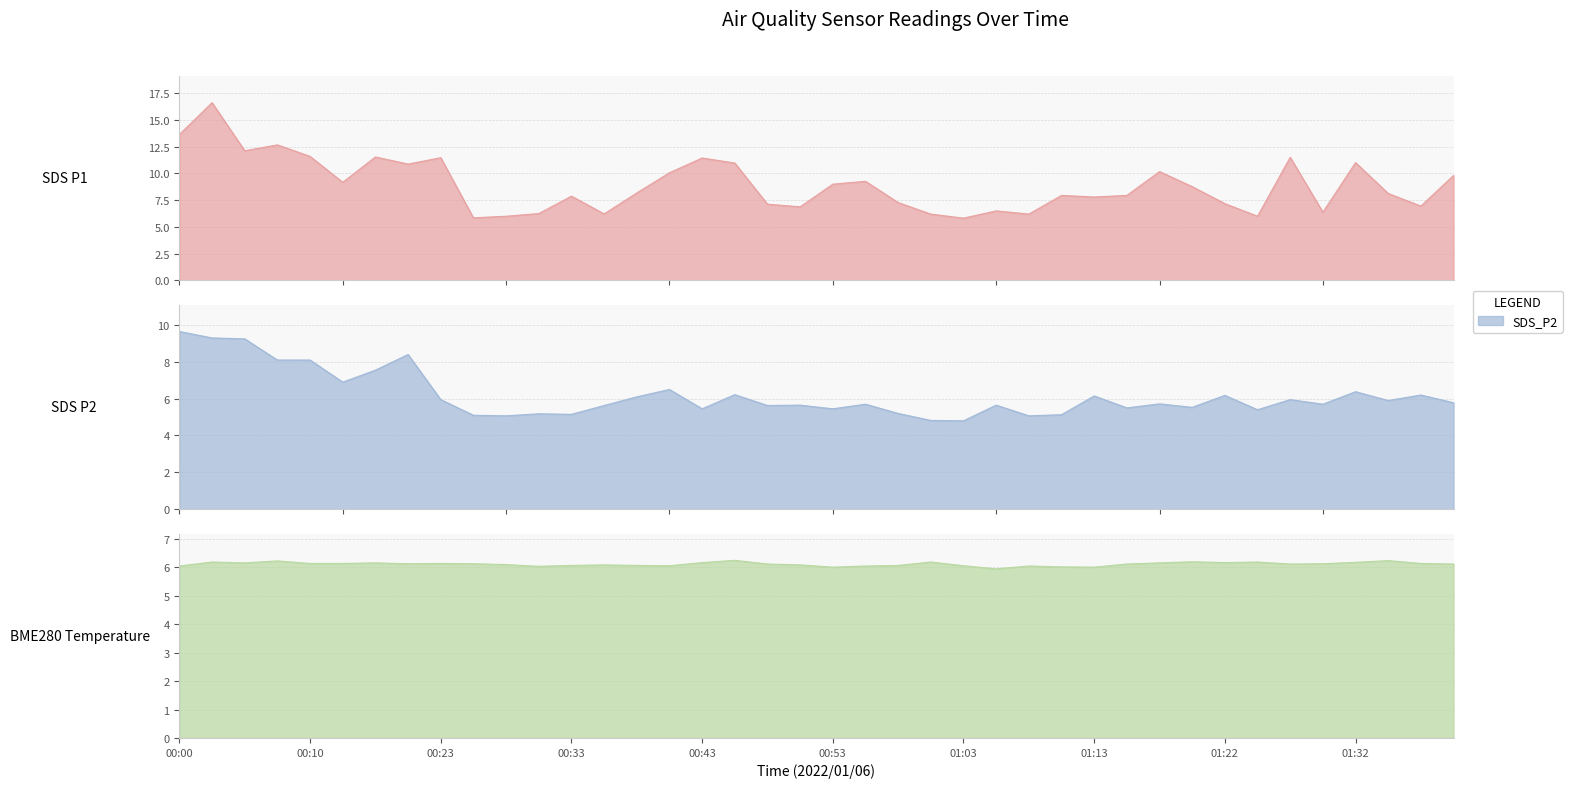

Which series has the largest total across all categories?

SDS_P1